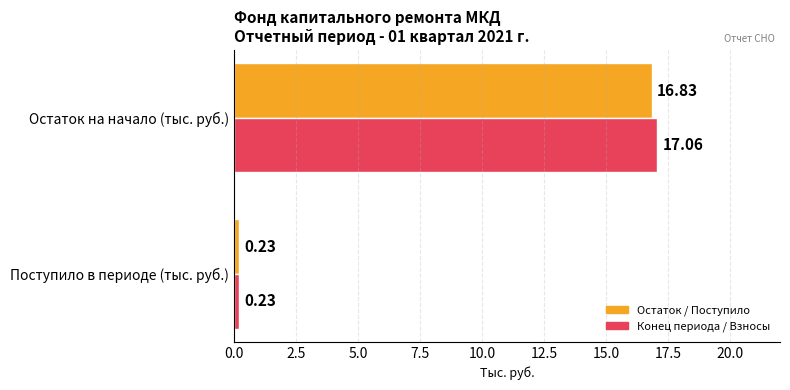

Which category has the lowest value across all series?

Поступило в периоде (тыс. руб.)